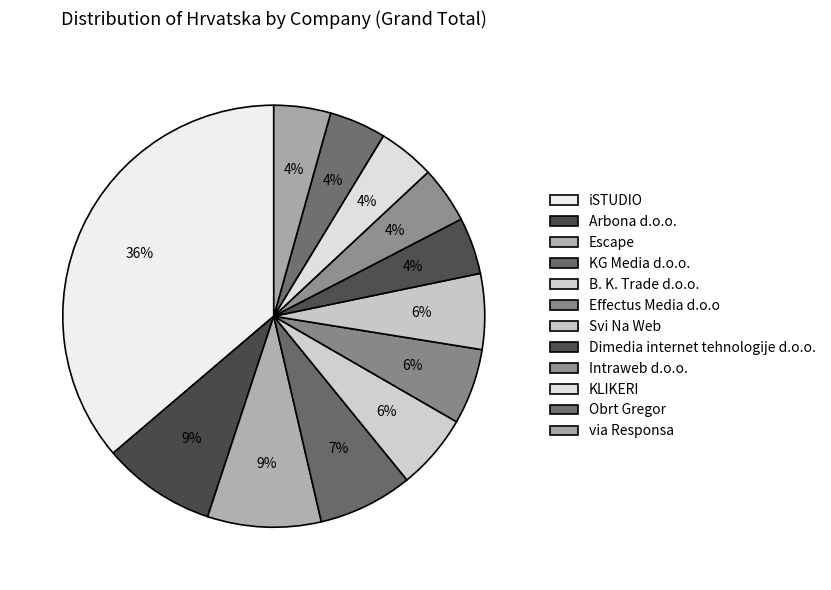

What percentage is the Obrt Gregor slice, to the nearest percent?

4%